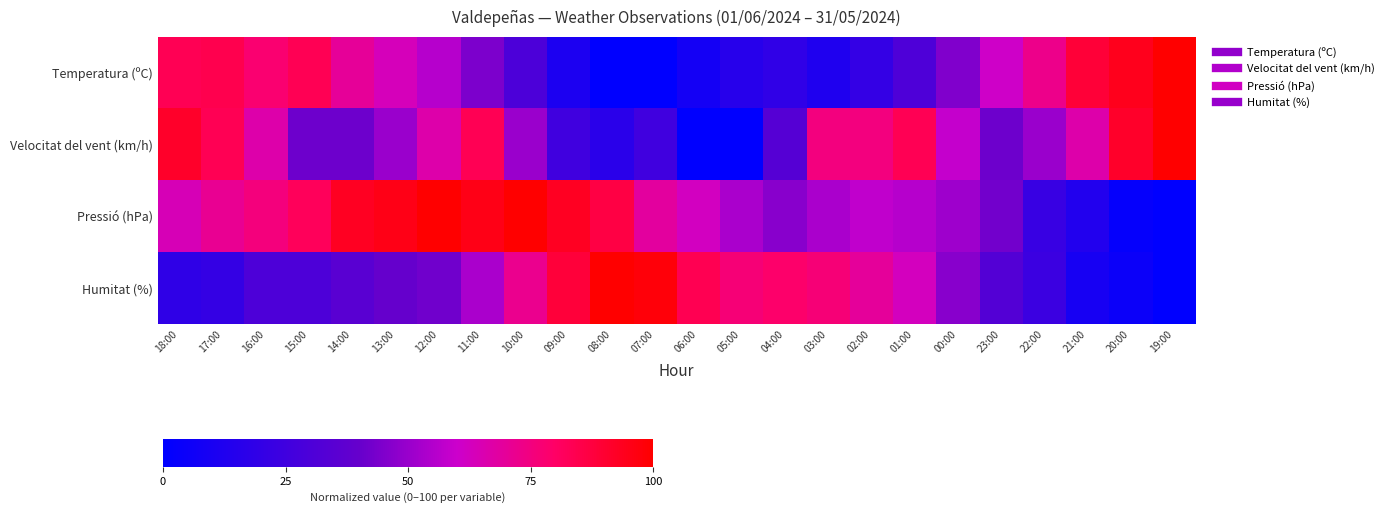

Reading left to right, extract all data points from this chart.

Temperatura (ºC): 18:00=83.2	17:00=84.7	16:00=78.1	15:00=83.2	14:00=70.1	13:00=63.5	12:00=55.5	11:00=44.5	10:00=29.9	09:00=10.9	08:00=0.0	07:00=0.0	06:00=8.0	05:00=15.3	04:00=19.0	03:00=12.4	02:00=20.4	01:00=30.7	00:00=45.3	23:00=60.6	22:00=73.0	21:00=89.1	20:00=94.2	19:00=100.0
Velocitat del vent (km/h): 18:00=91.7	17:00=83.3	16:00=66.7	15:00=41.7	14:00=41.7	13:00=50.0	12:00=66.7	11:00=83.3	10:00=50.0	09:00=25.0	08:00=16.7	07:00=25.0	06:00=0.0	05:00=0.0	04:00=33.3	03:00=75.0	02:00=75.0	01:00=83.3	00:00=58.3	23:00=41.7	22:00=50.0	21:00=66.7	20:00=91.7	19:00=100.0
Pressió (hPa): 18:00=64.4	17:00=71.1	16:00=75.6	15:00=82.2	14:00=93.3	13:00=95.6	12:00=100.0	11:00=95.6	10:00=100.0	09:00=93.3	08:00=86.7	07:00=68.9	06:00=62.2	05:00=53.3	04:00=46.7	03:00=53.3	02:00=57.8	01:00=55.6	00:00=51.1	23:00=42.2	22:00=22.2	21:00=13.3	20:00=2.2	19:00=0.0
Humitat (%): 18:00=18.6	17:00=20.9	16:00=30.2	15:00=30.2	14:00=34.9	13:00=39.5	12:00=41.9	11:00=53.5	10:00=72.1	09:00=88.4	08:00=100.0	07:00=97.7	06:00=83.7	05:00=76.7	04:00=79.1	03:00=76.7	02:00=69.8	01:00=62.8	00:00=46.5	23:00=32.6	22:00=23.3	21:00=9.3	20:00=4.7	19:00=0.0